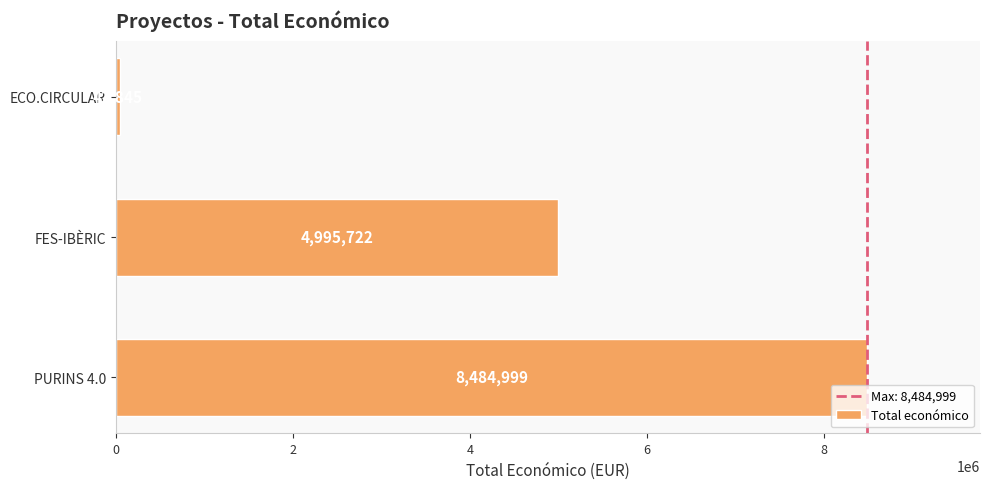

Reading top to bottom, list all the values displayed in this chart.

42845	4995722	8484999